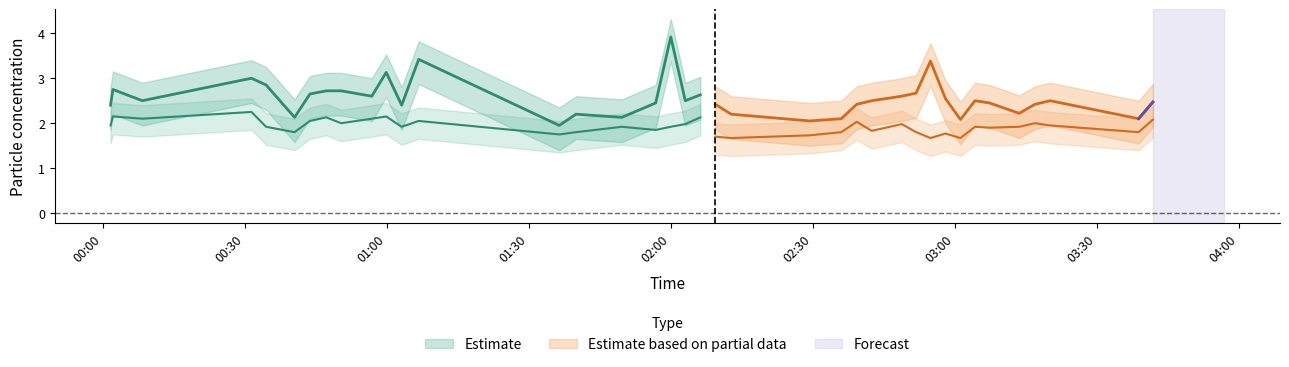

How many interior local peaks does the SDS_P1 series have?

10